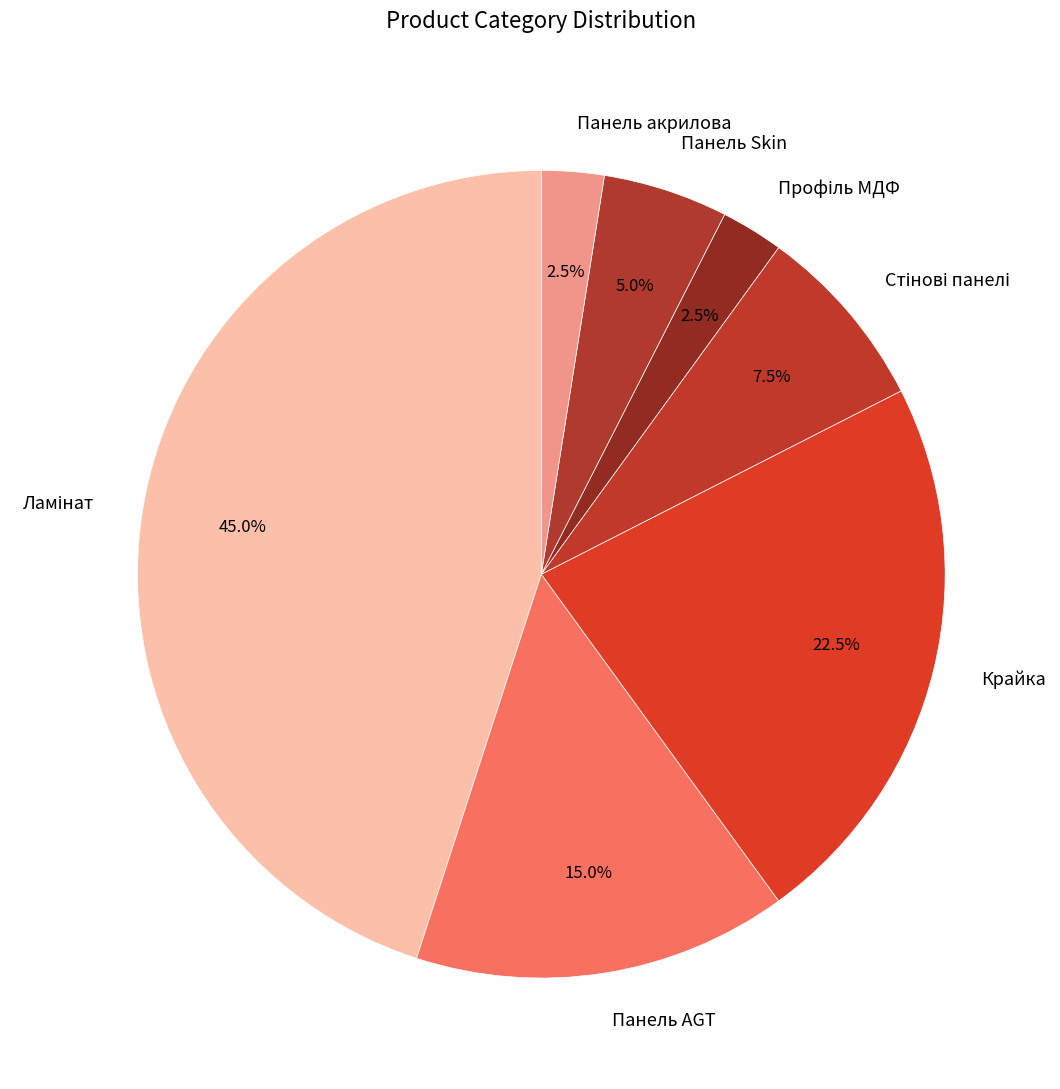

To the nearest percent, what is the difference between the largest and smallest slice percentages?

42%